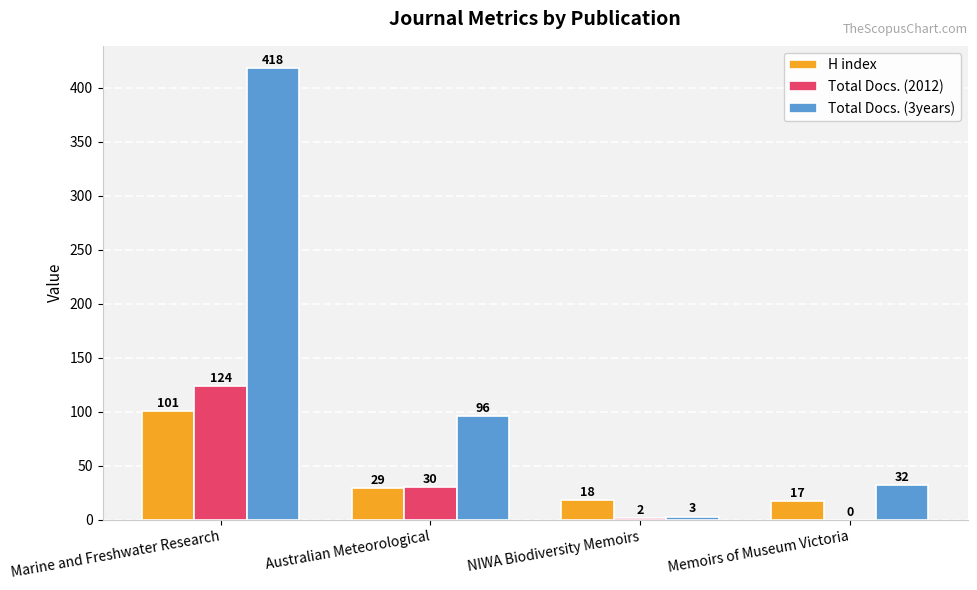

What is the difference between the Total Docs. (2012) values at NIWA Biodiversity Memoirs and Memoirs of Museum Victoria?

2